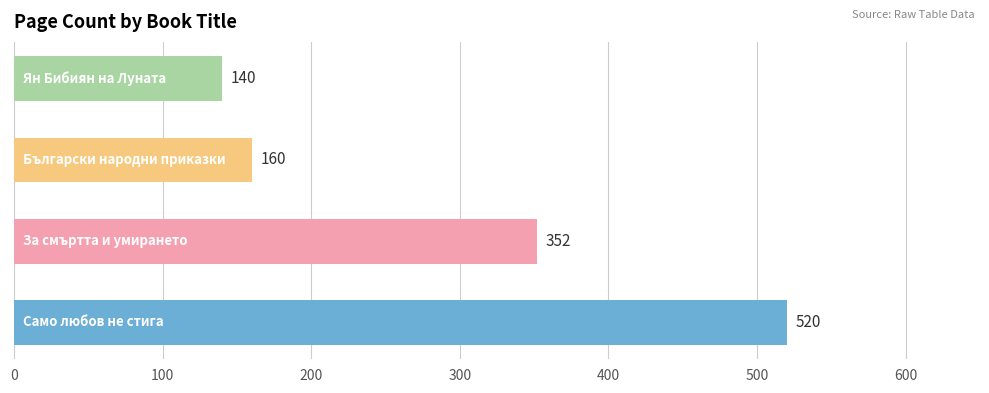

Reading top to bottom, what are all the values shown in this chart?

140	160	352	520